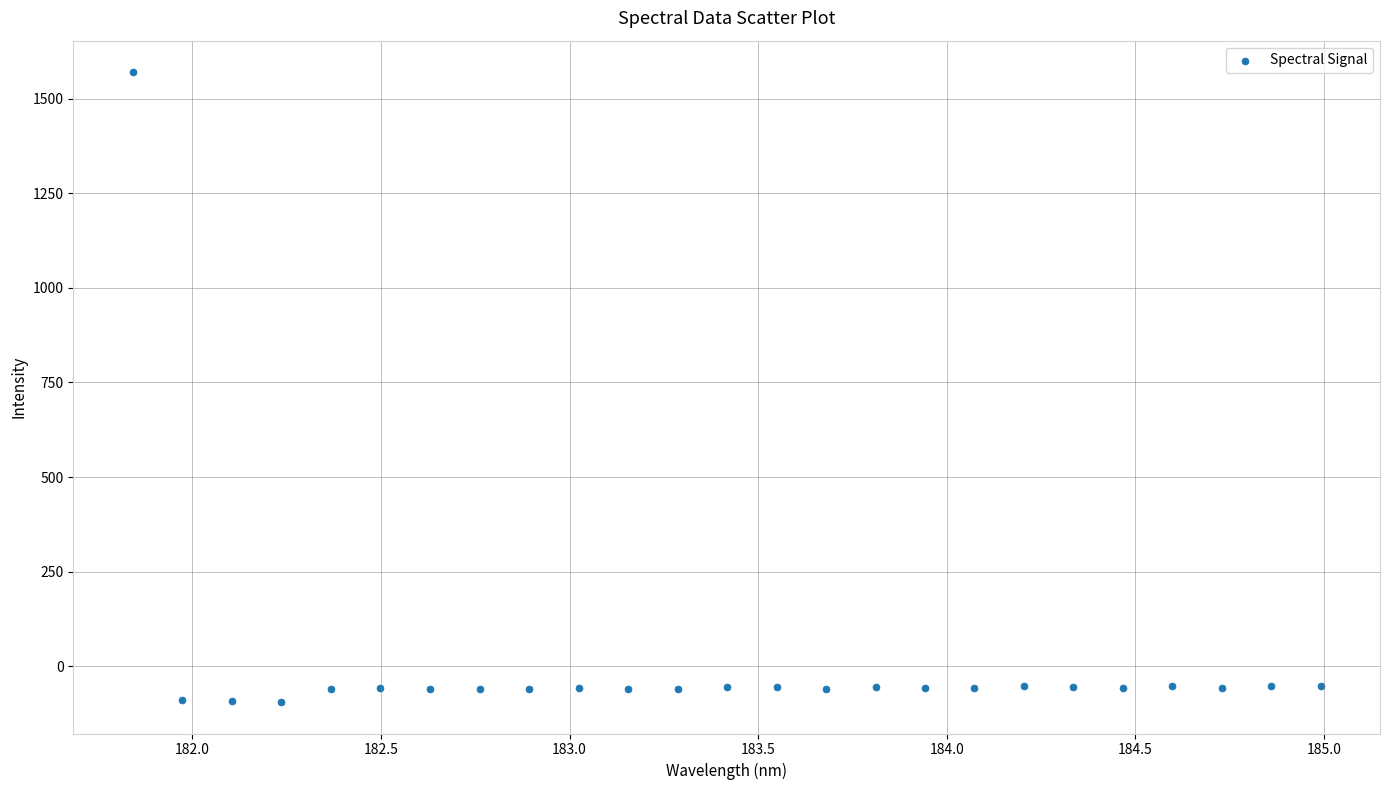

What is the range of X values (max minus min)?

3.1